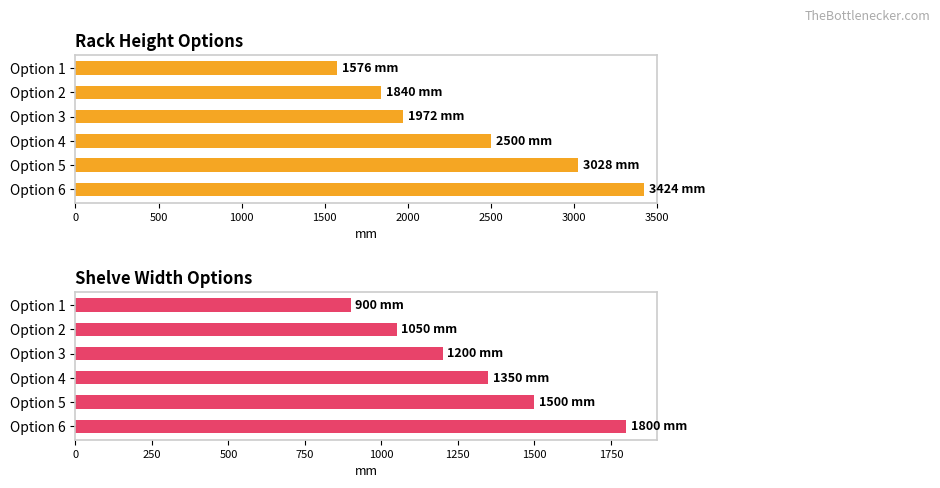

What is the average value of the Rack height series?

2390